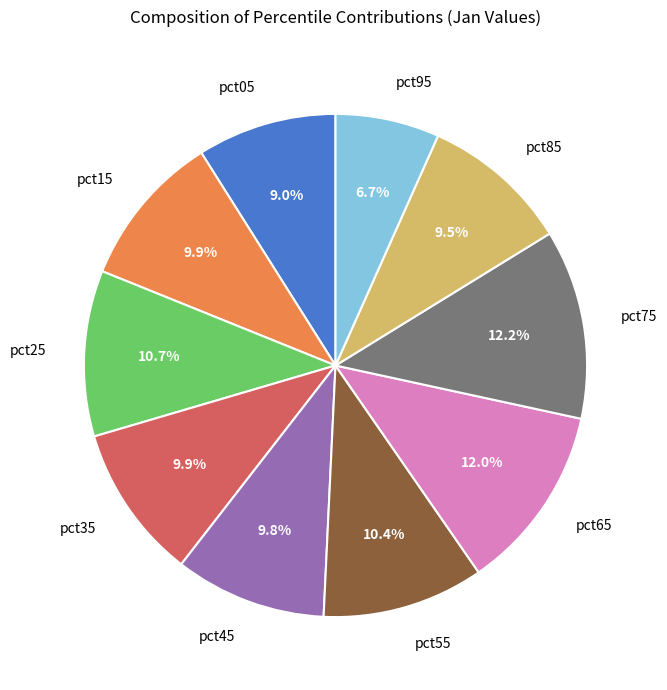

Which category has the smallest portion of the pie?

pct95